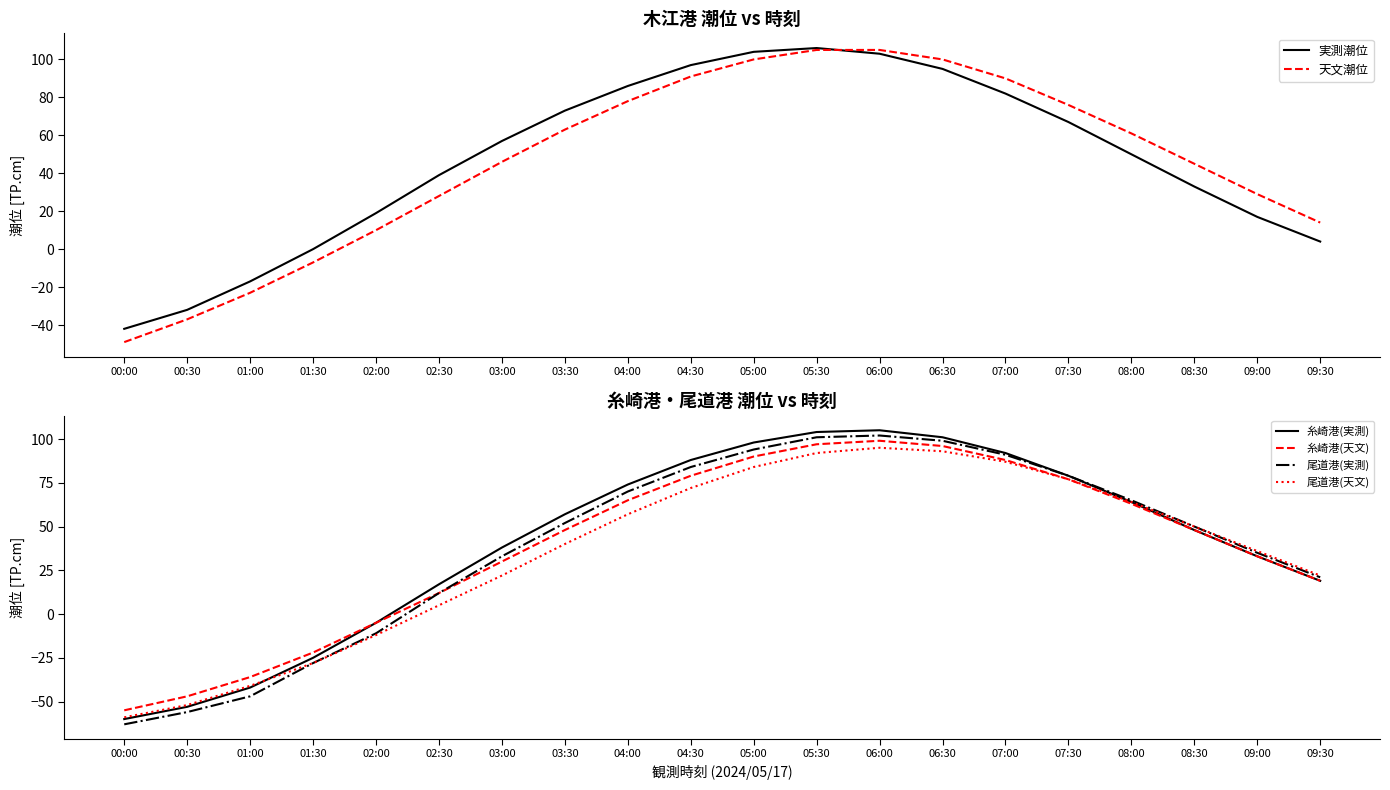

Which series has the largest range (max minus min)?

糸崎港(実測)